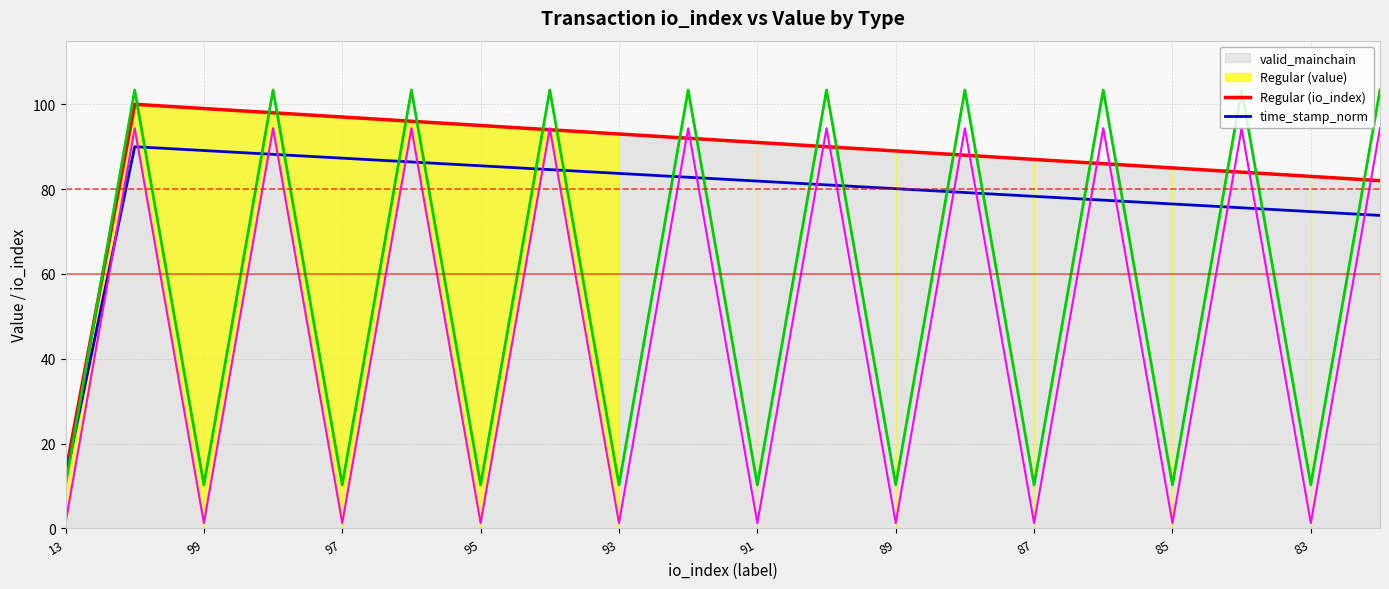

What is the maximum value for time_stamp_norm?

90.0